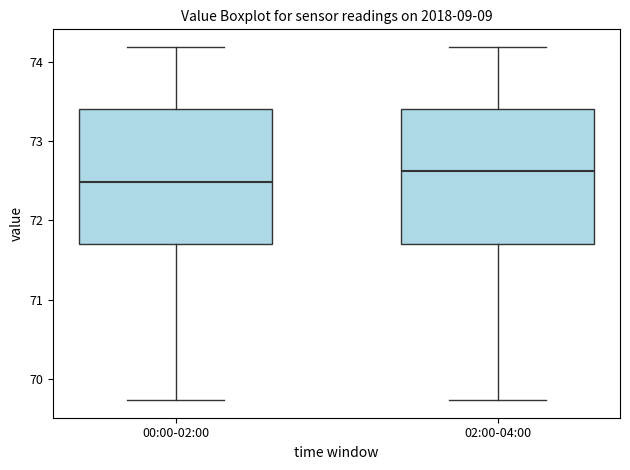

Reading left to right, transcribe this box plot: for each box, give where its median line is, the range the box spans, and where its two whiskers end, as read against the y-axis. The values are not printed on the chart, so give them approximately, as read against the axis.

00:00-02:00: median 72.5, box 71.7 to 73.4, whiskers 69.7 to 74.2
02:00-04:00: median 72.6, box 71.7 to 73.4, whiskers 69.7 to 74.2